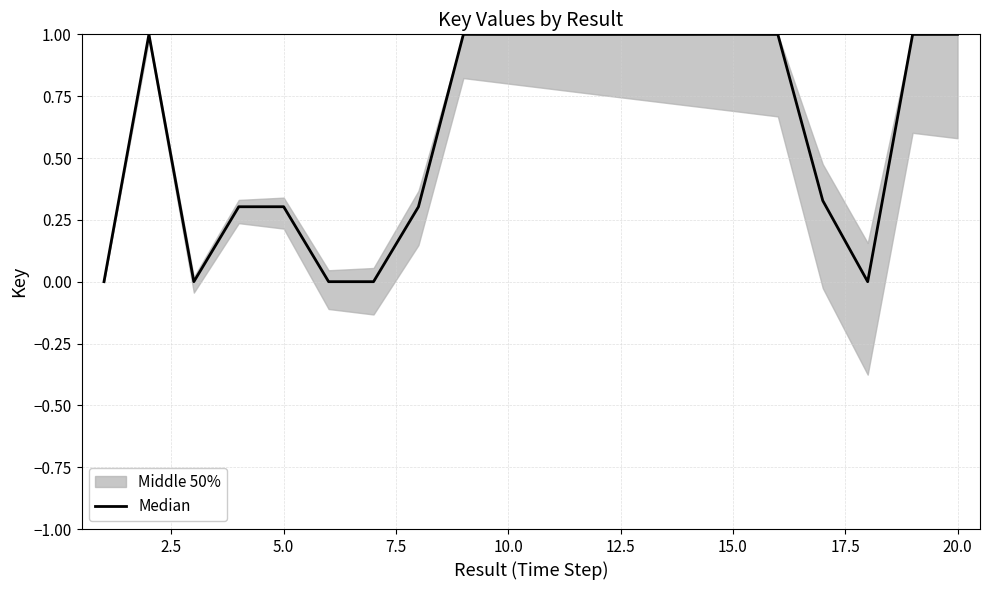

How many lines are shown in the chart?

1